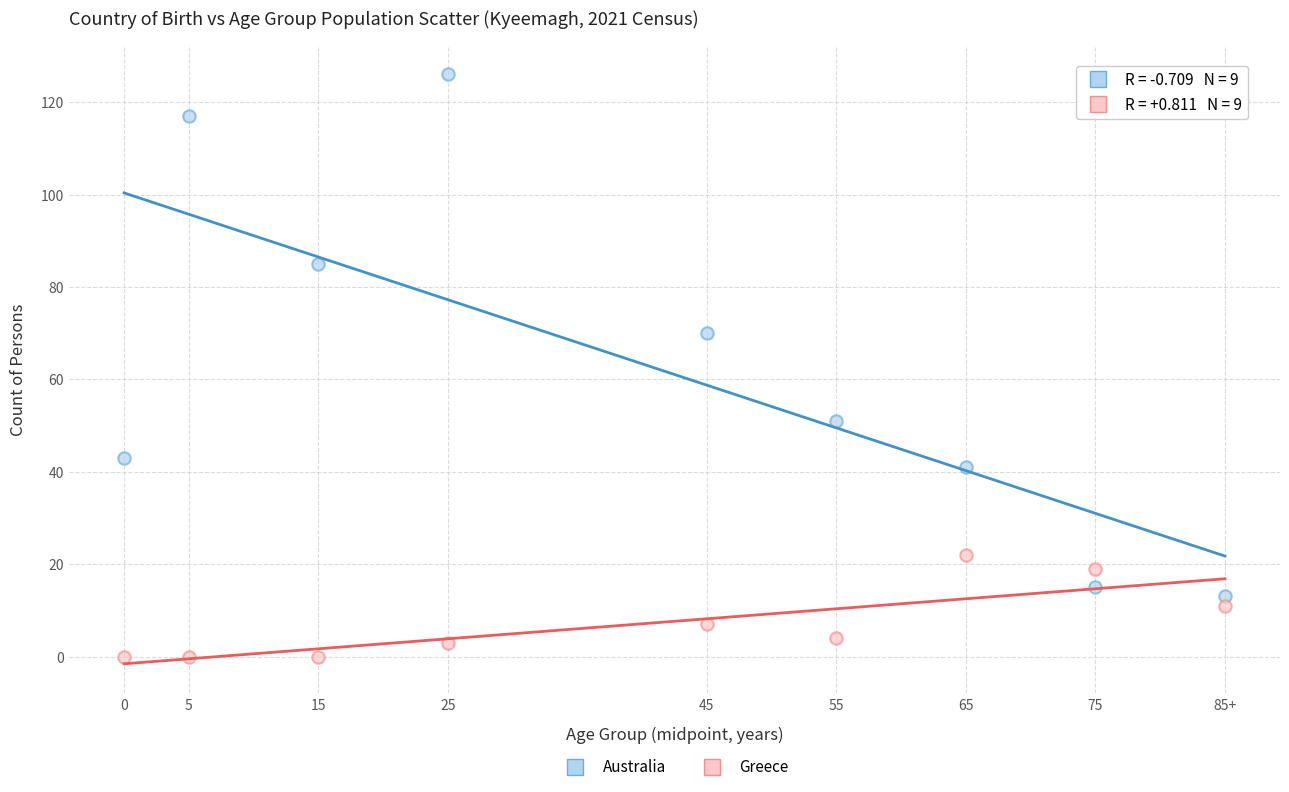

Which series contains the lowest Y value?

Greece